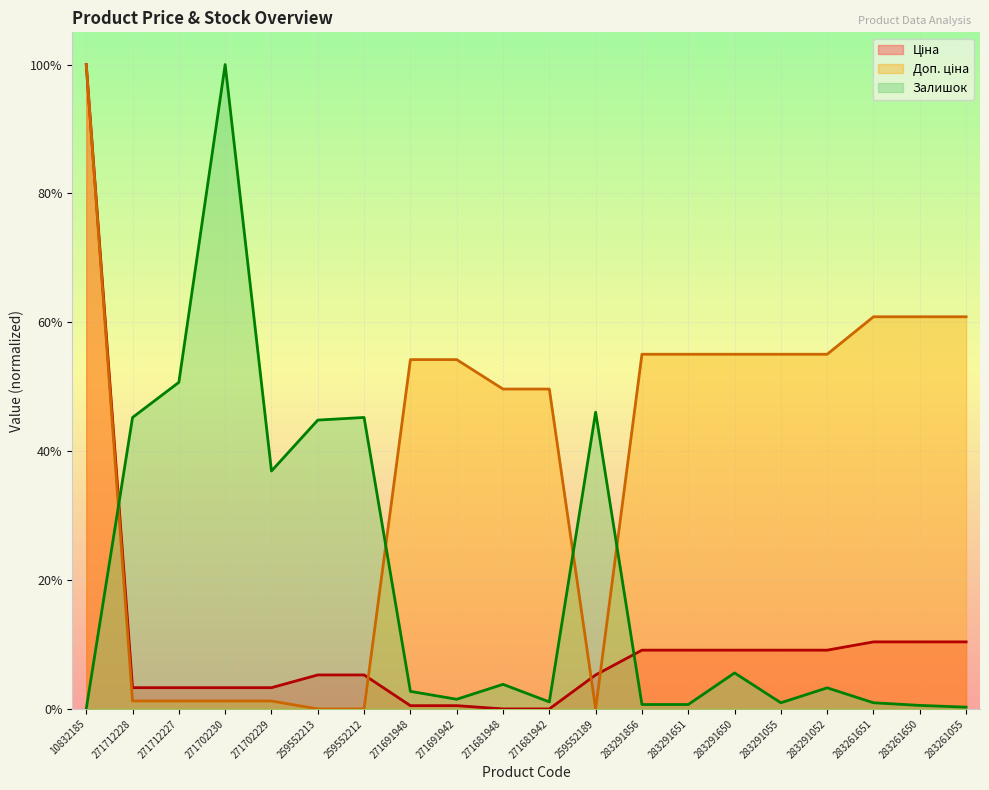

Rank the categories by Залишок value from highest to lowest.

271702230, 271712227, 259552189, 271712228, 259552212, 259552213, 271702229, 283291650, 271681948, 283291052, 271691948, 271691942, 271681942, 283291055, 283261651, 283291856, 283291651, 283261650, 283261055, 10832185